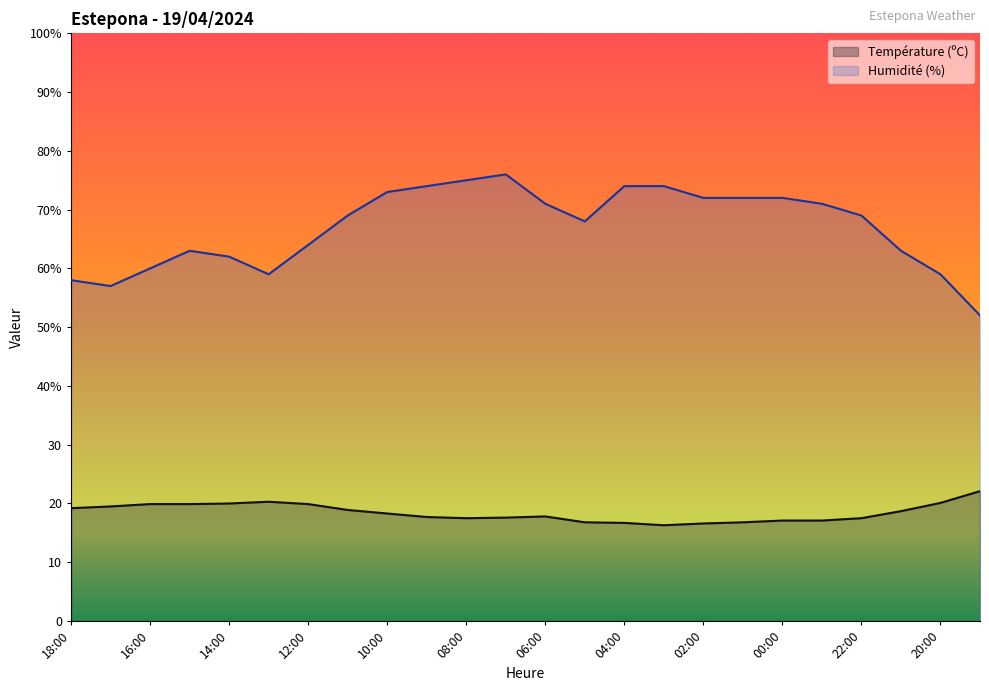

What is the total value across all series at 07:00?

93.6